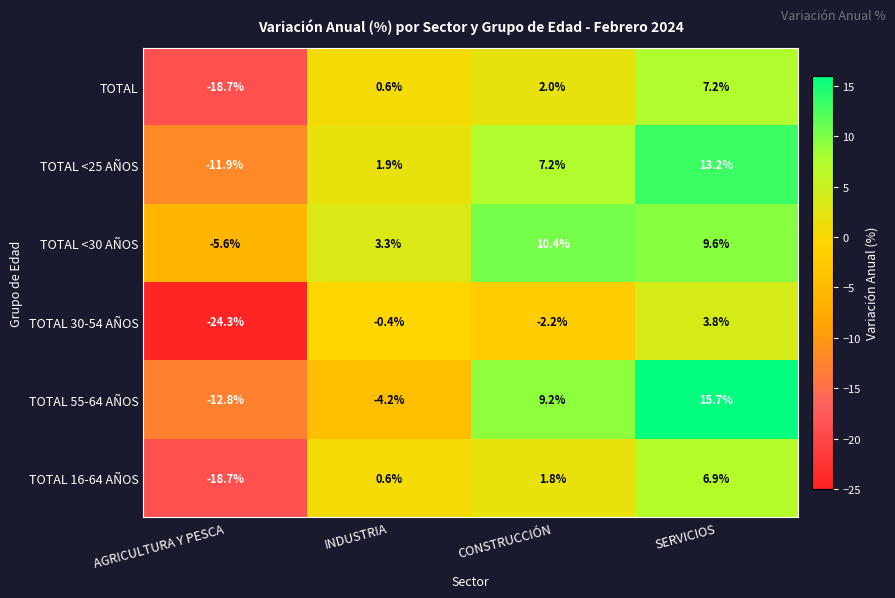

What is the difference between the highest and lowest values at AGRICULTURA Y PESCA?

18.7